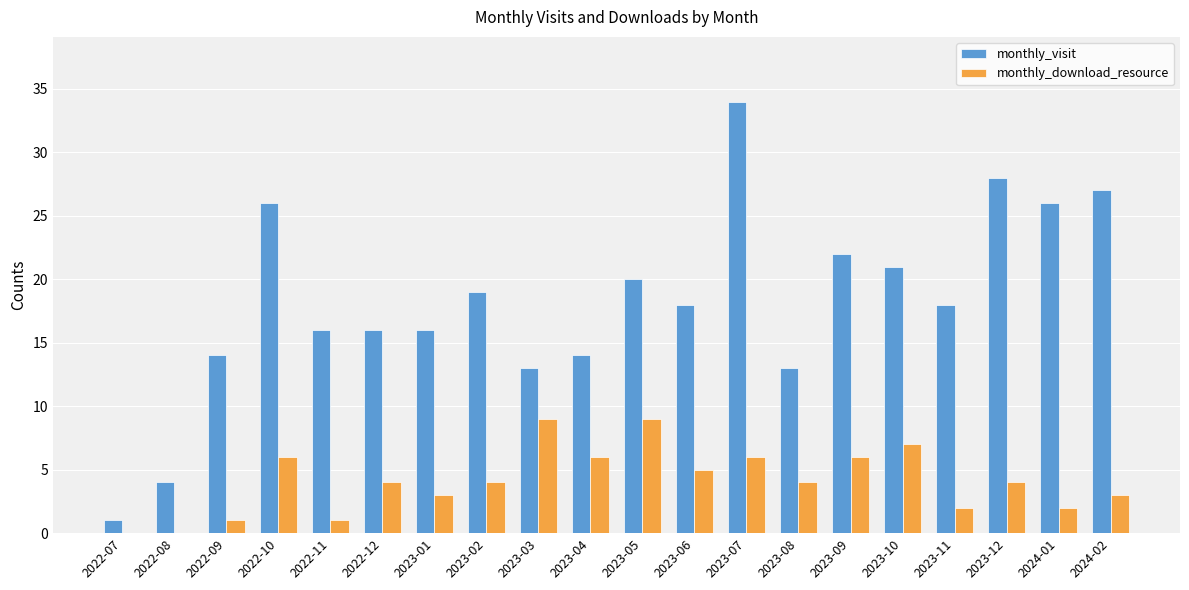

Which label corresponds to the largest value in the chart?

2023-07